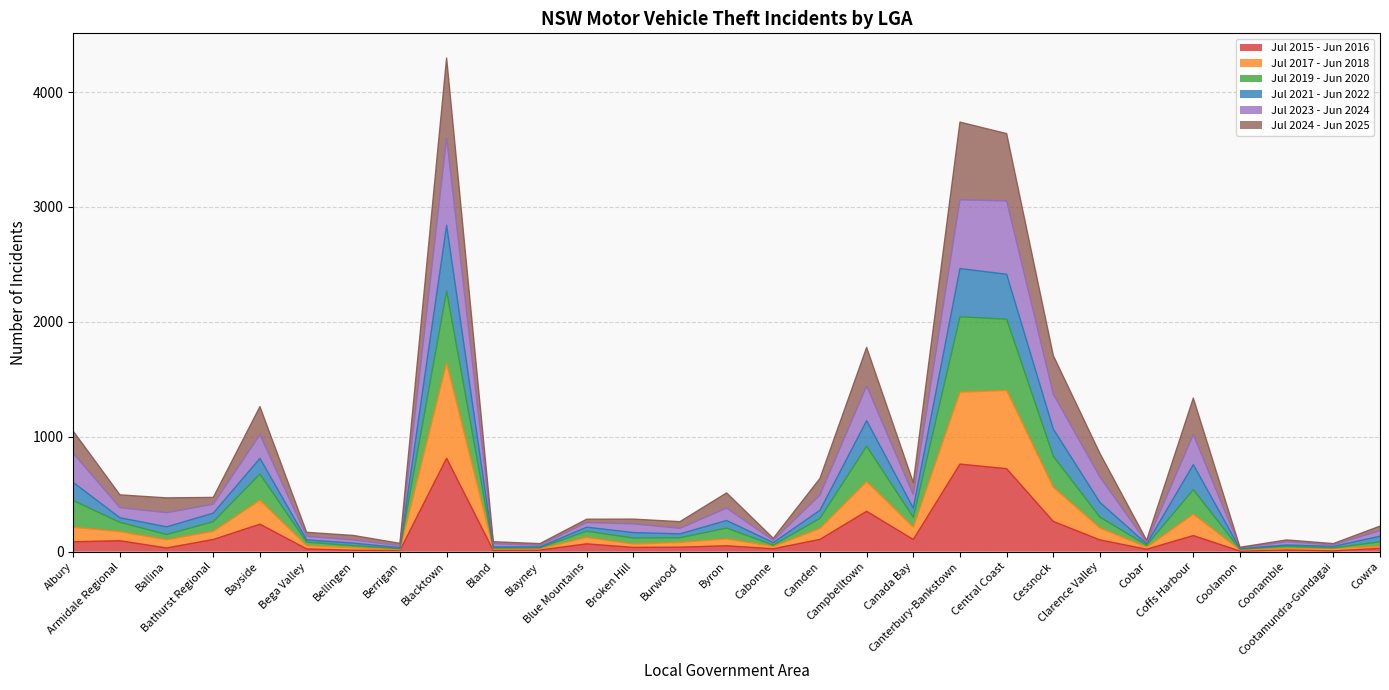

Where does the Jul 2015 - Jun 2016 series first go above 51?

Albury